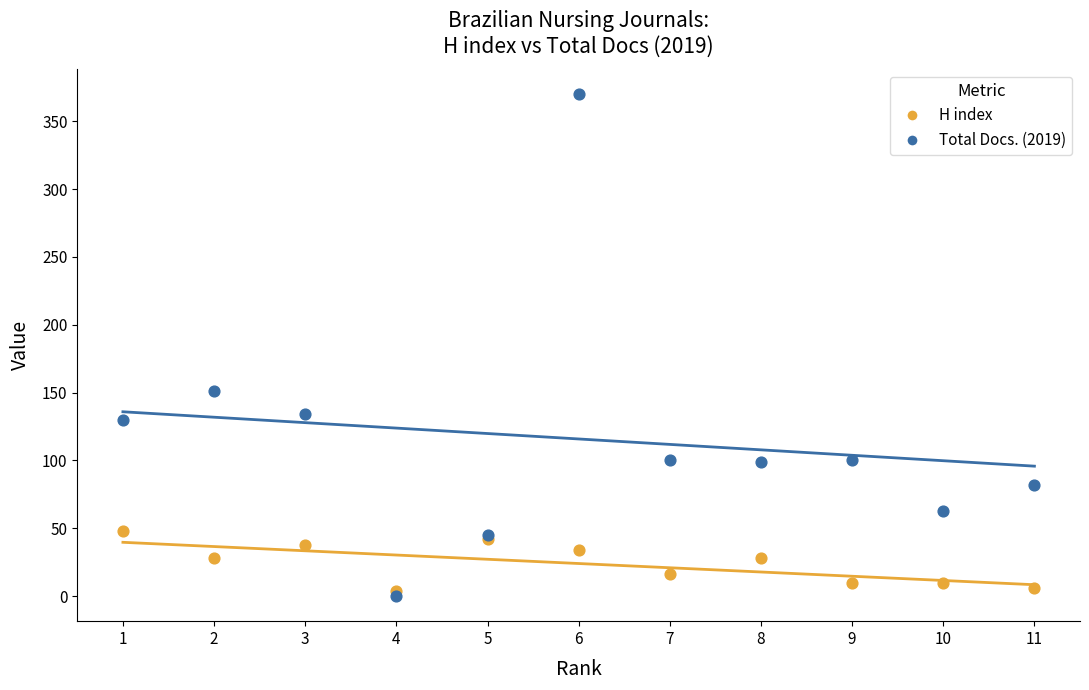

Which series has the largest Y range (max minus min)?

Total Docs. (2019)